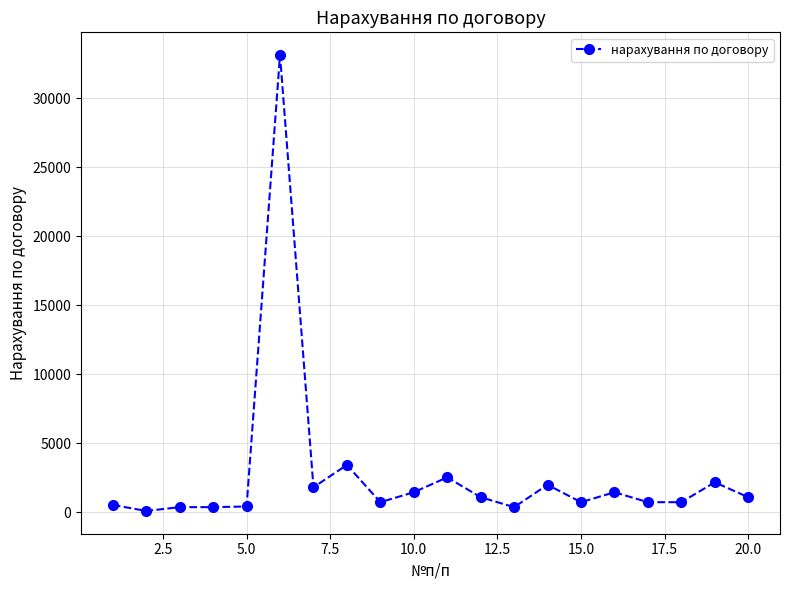

What is the maximum value shown in the chart?

33120.0